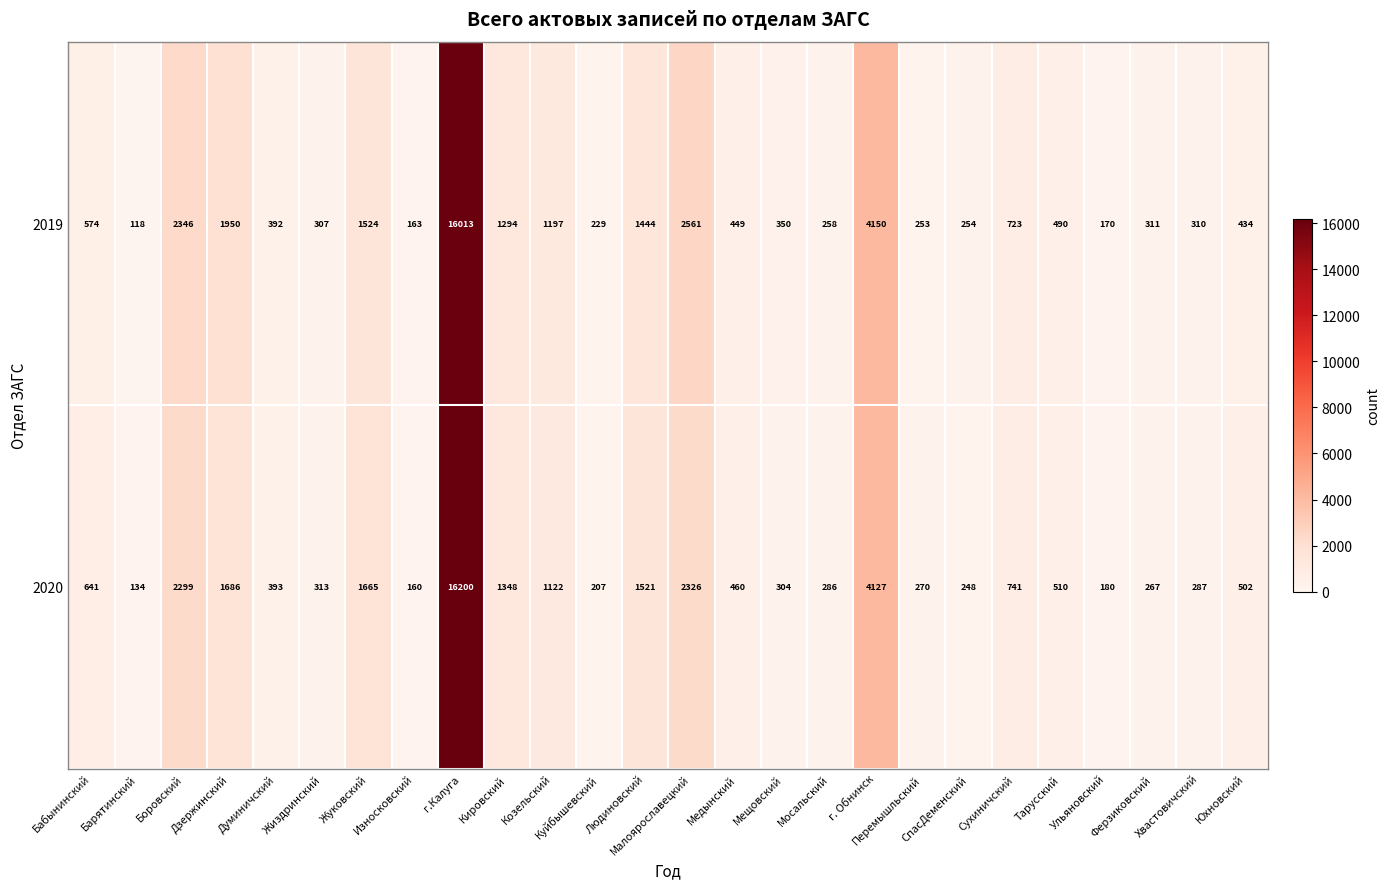

Rank the series by their average value, from highest to lowest.

2019, 2020